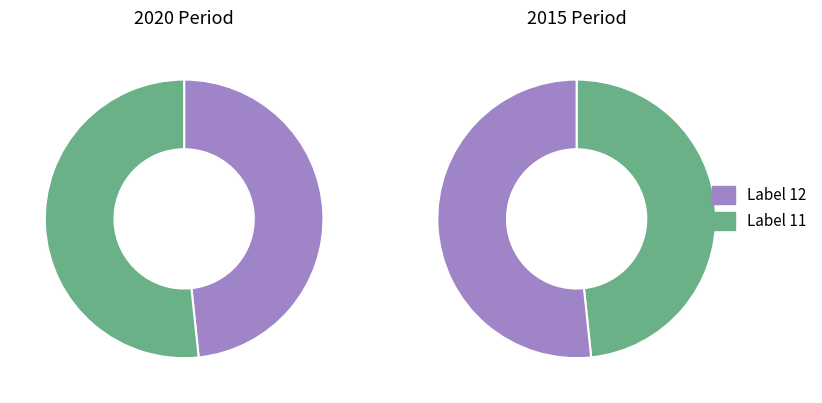

To the nearest percent, what portion does 11 represent?

52%